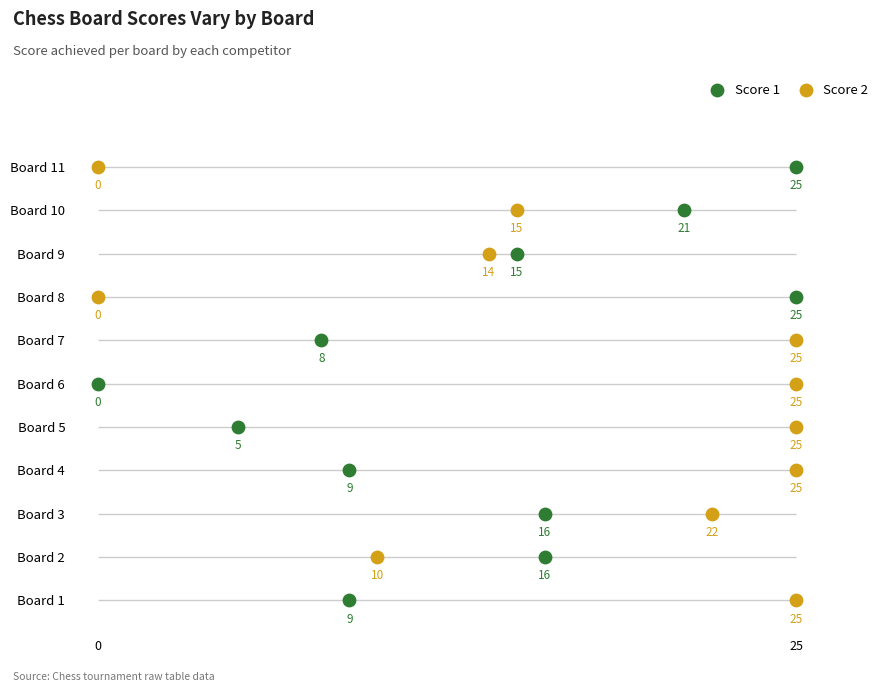

What are all the series names shown in the legend?

Score 1, Score 2